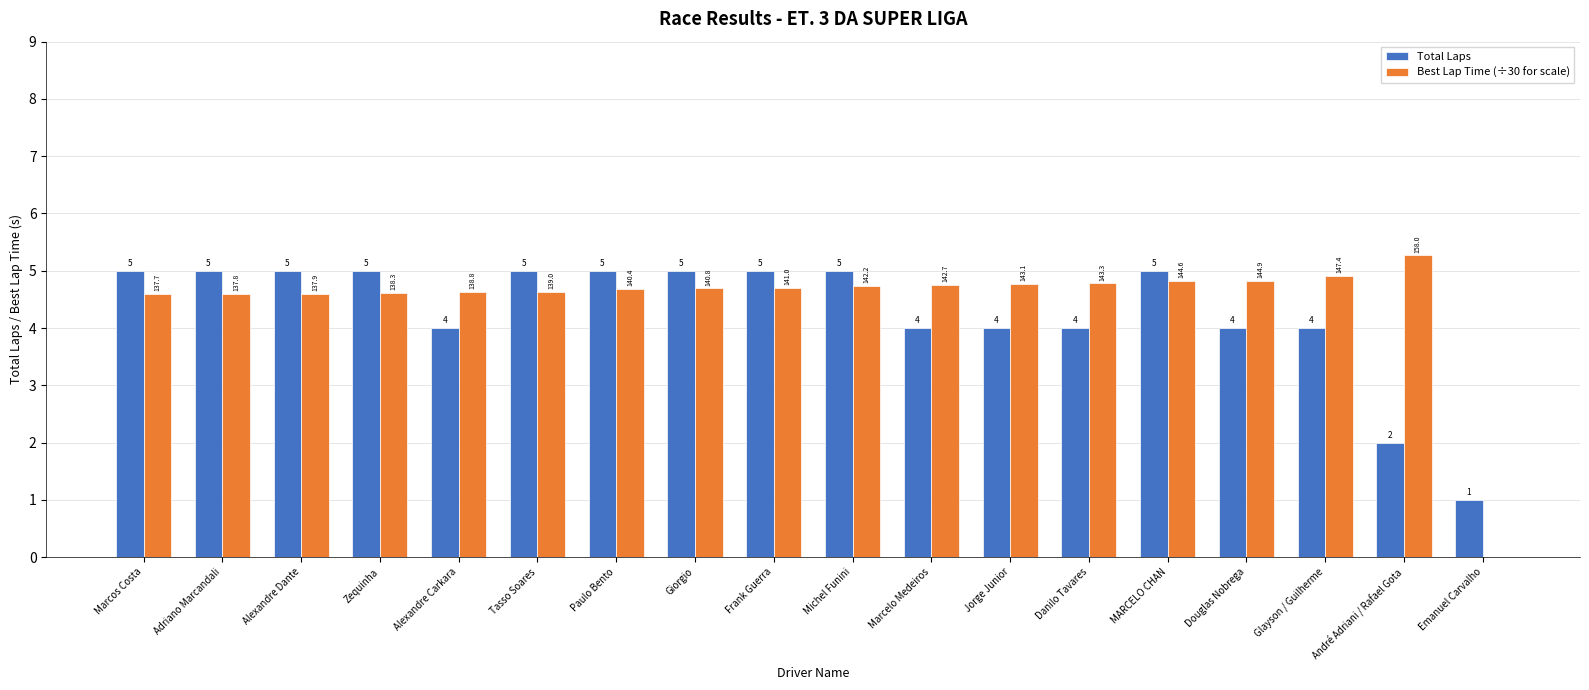

Between Paulo Bento and Glayson / Guilherme, which series saw the biggest shift?

Total Laps